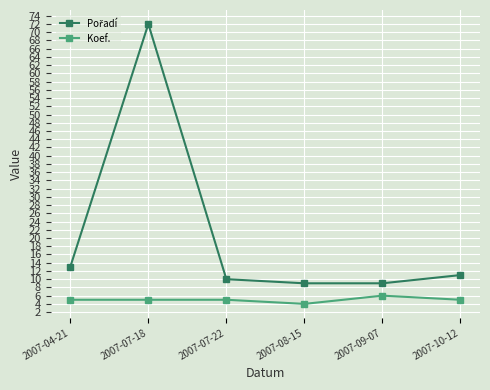

What is the minimum value for Koef.?

4